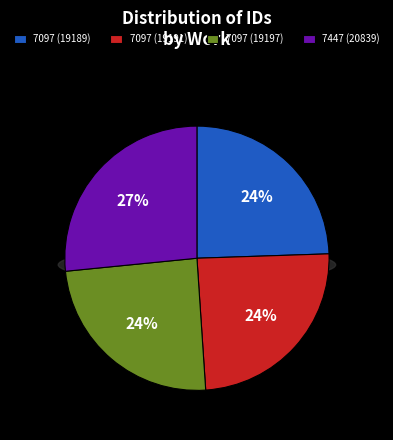

What is the smallest slice in the pie chart?

7097 (id:19189)